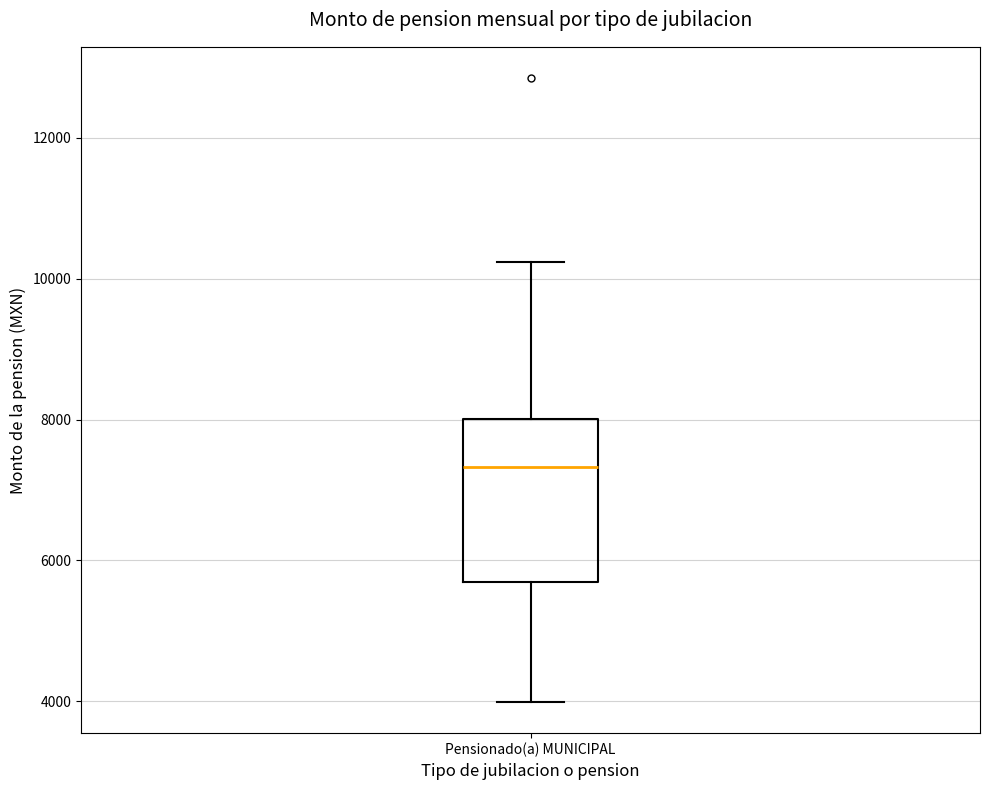

Read this box plot against the y-axis: the position of the median line, the range covered by the box, and the ends of both whiskers. The values are not printed on the chart, so give them approximately, as read against the axis.

median 7400, box 5600 to 8000, whiskers 4000 to 10200